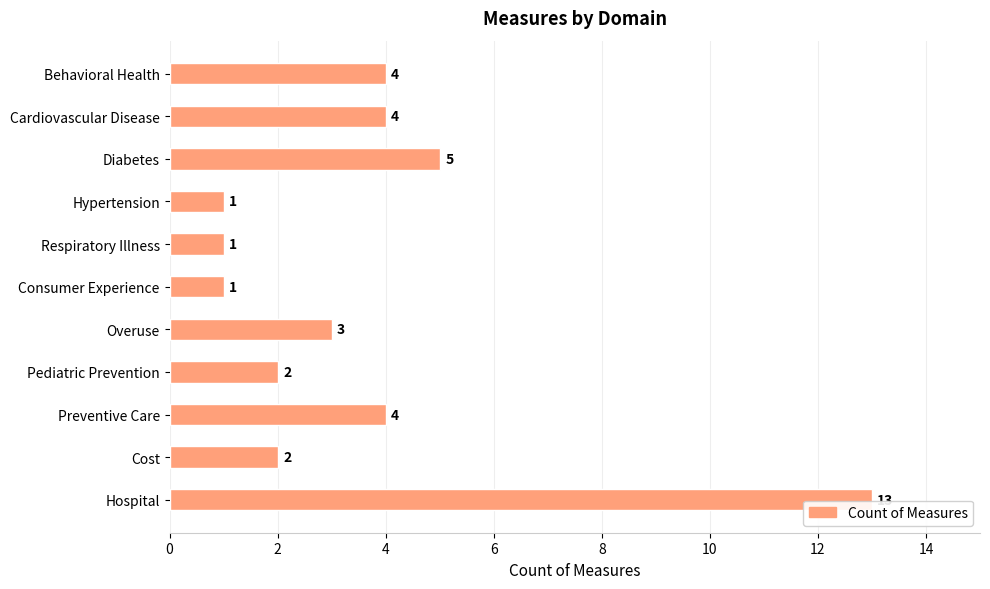

Is it true that the value at Cardiovascular Disease is 4?

True